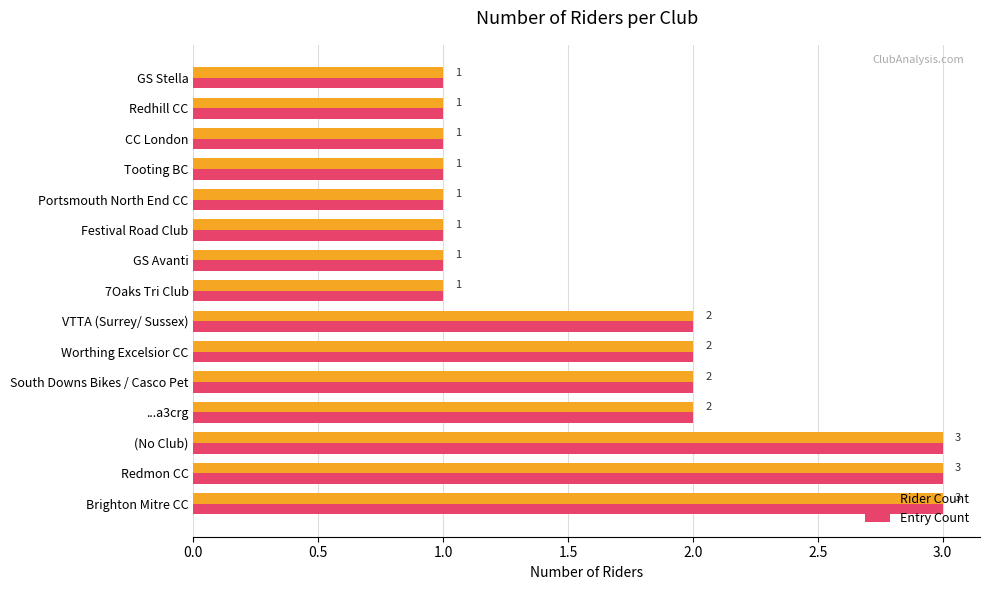

True or false: Rider Count has a value of 2 at Worthing Excelsior CC.

True